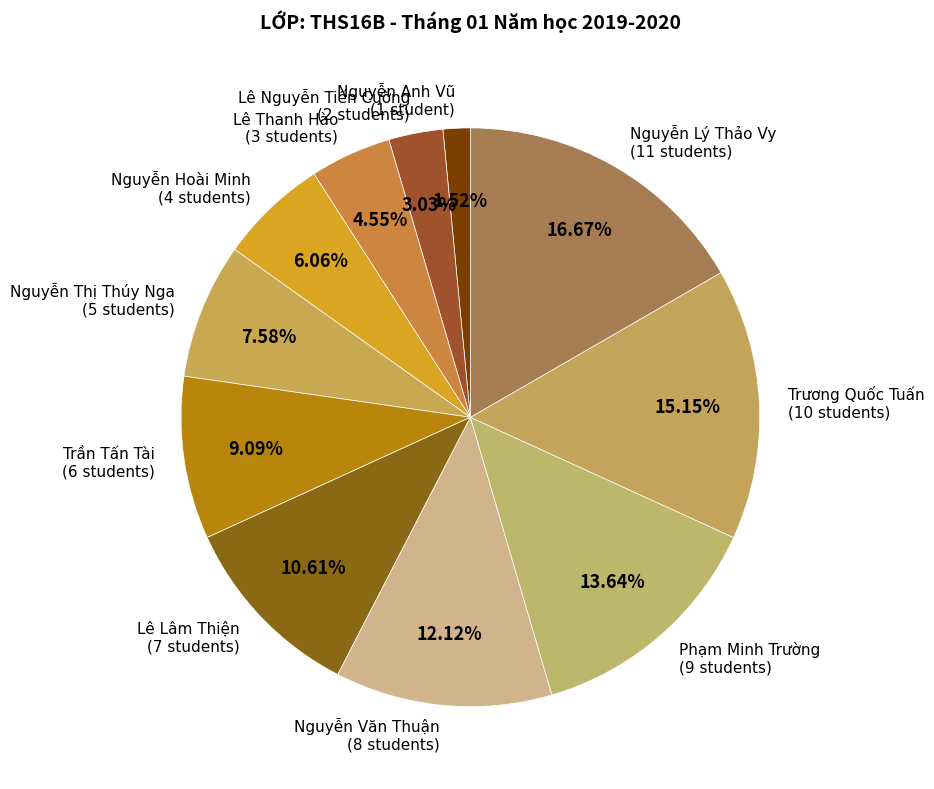

Is the sum of Nguyễn Anh Vũ and Nguyễn Lý Thảo Vy greater than half?

No